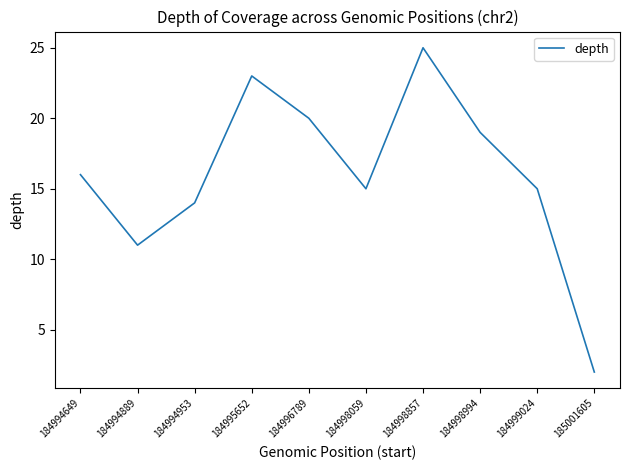

True or false: the data shows 26 at 184996789.

False